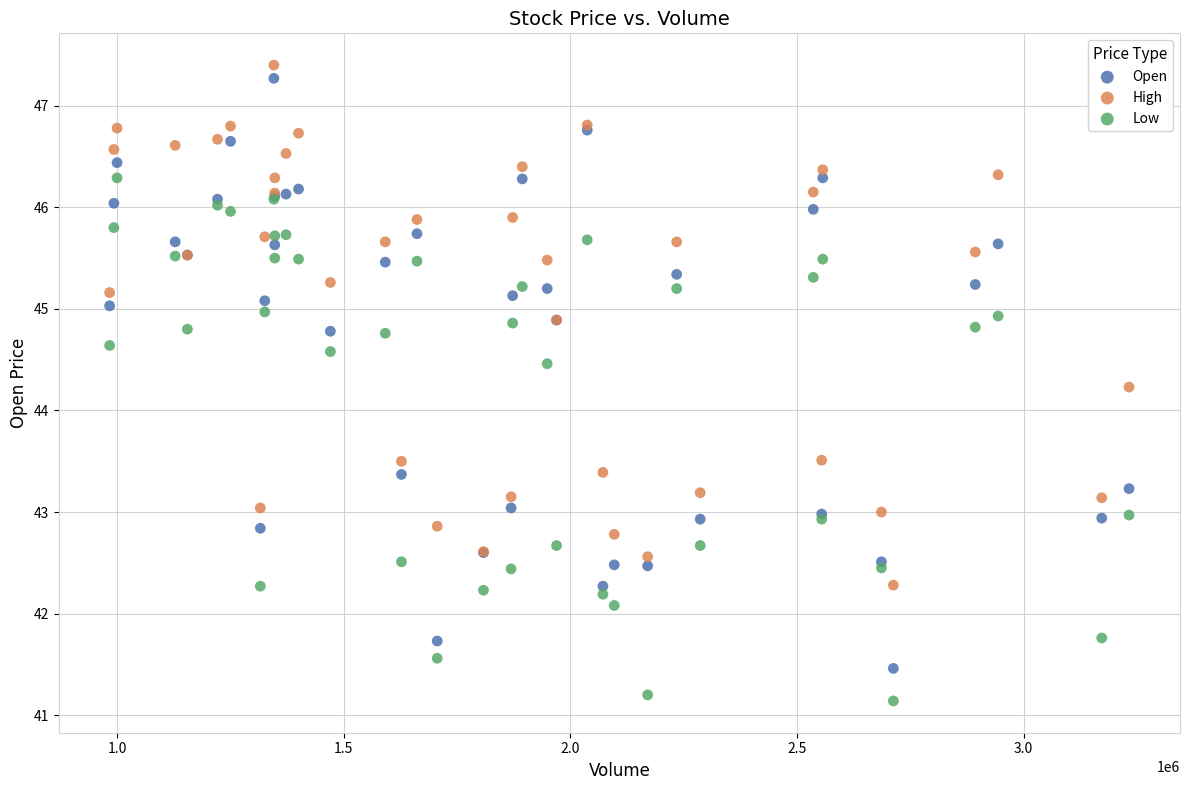

Which series has the widest spread of Y values?

Open